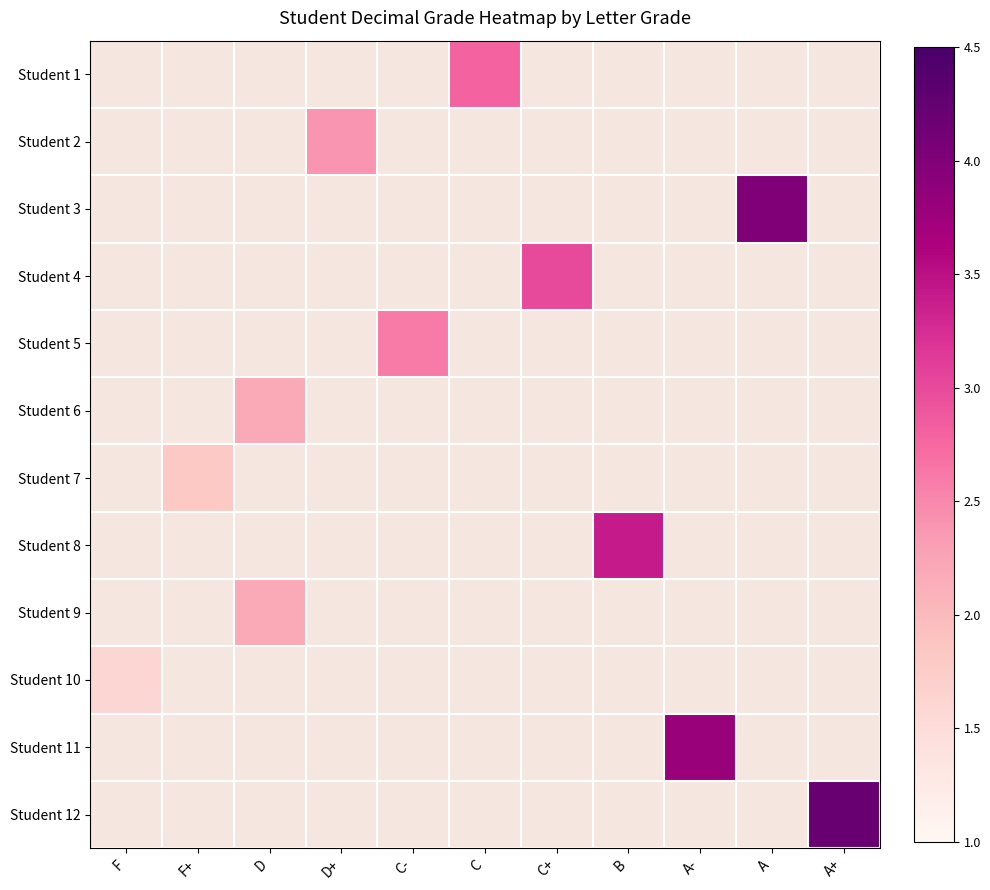

True or false: Student 1 has a value of 2.8 at C.

True